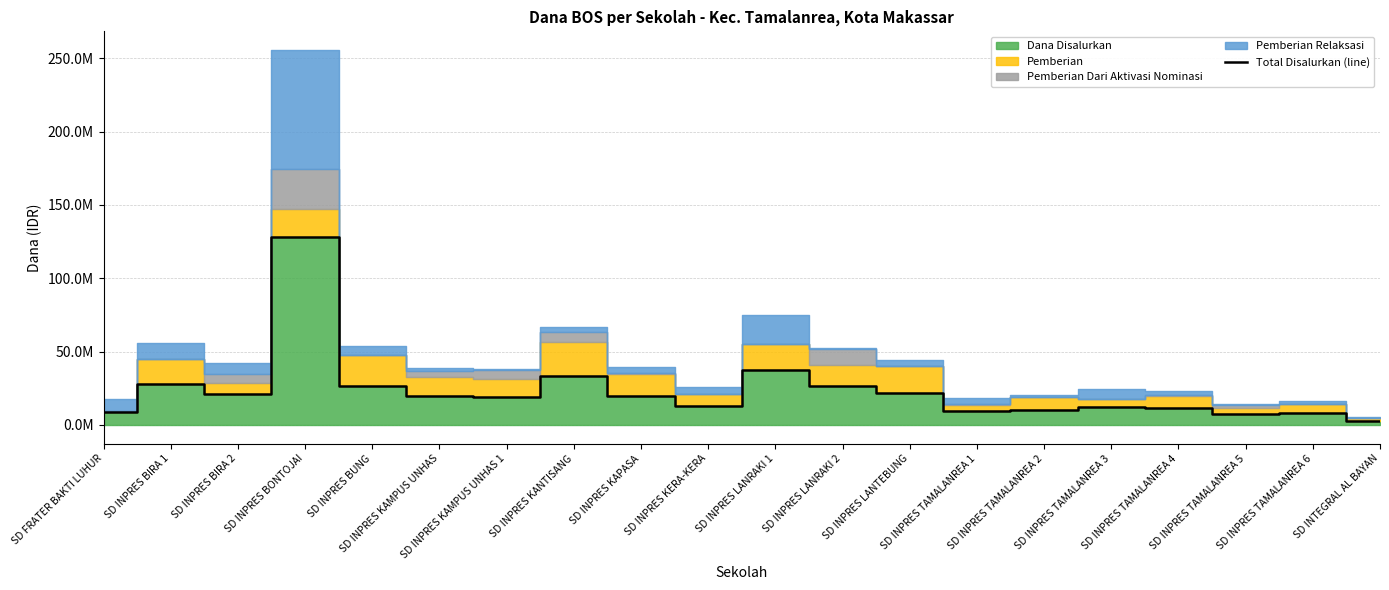

Reading left to right, what are all the values shown in this chart?

8775000	27900000	21150000	127800000	26775000	19350000	18900000	33525000	19800000	13050000	37350000	26325000	22050000	9225000	10125000	12375000	11475000	7200000	8100000	2700000